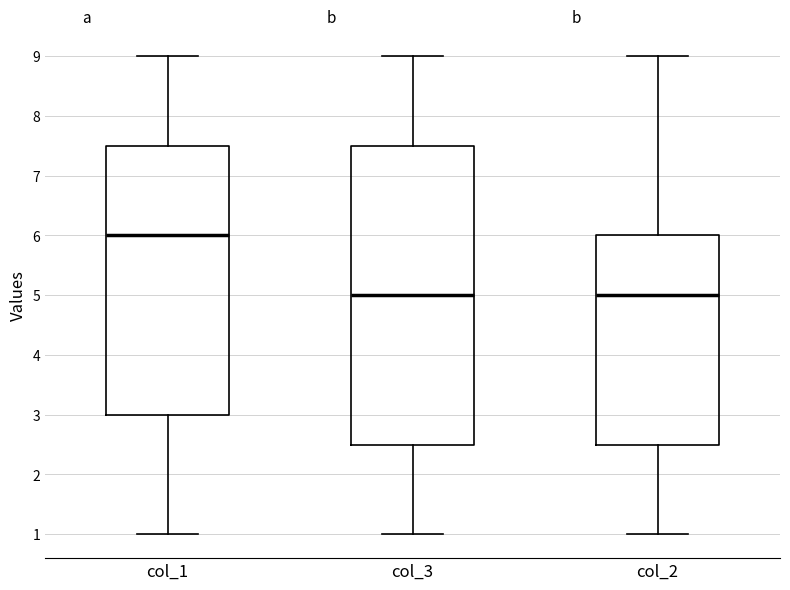

Where does the lower whisker of the box for col_2 end on the y-axis? The values are not printed on the chart, so give them approximately, as read against the axis.

1.0